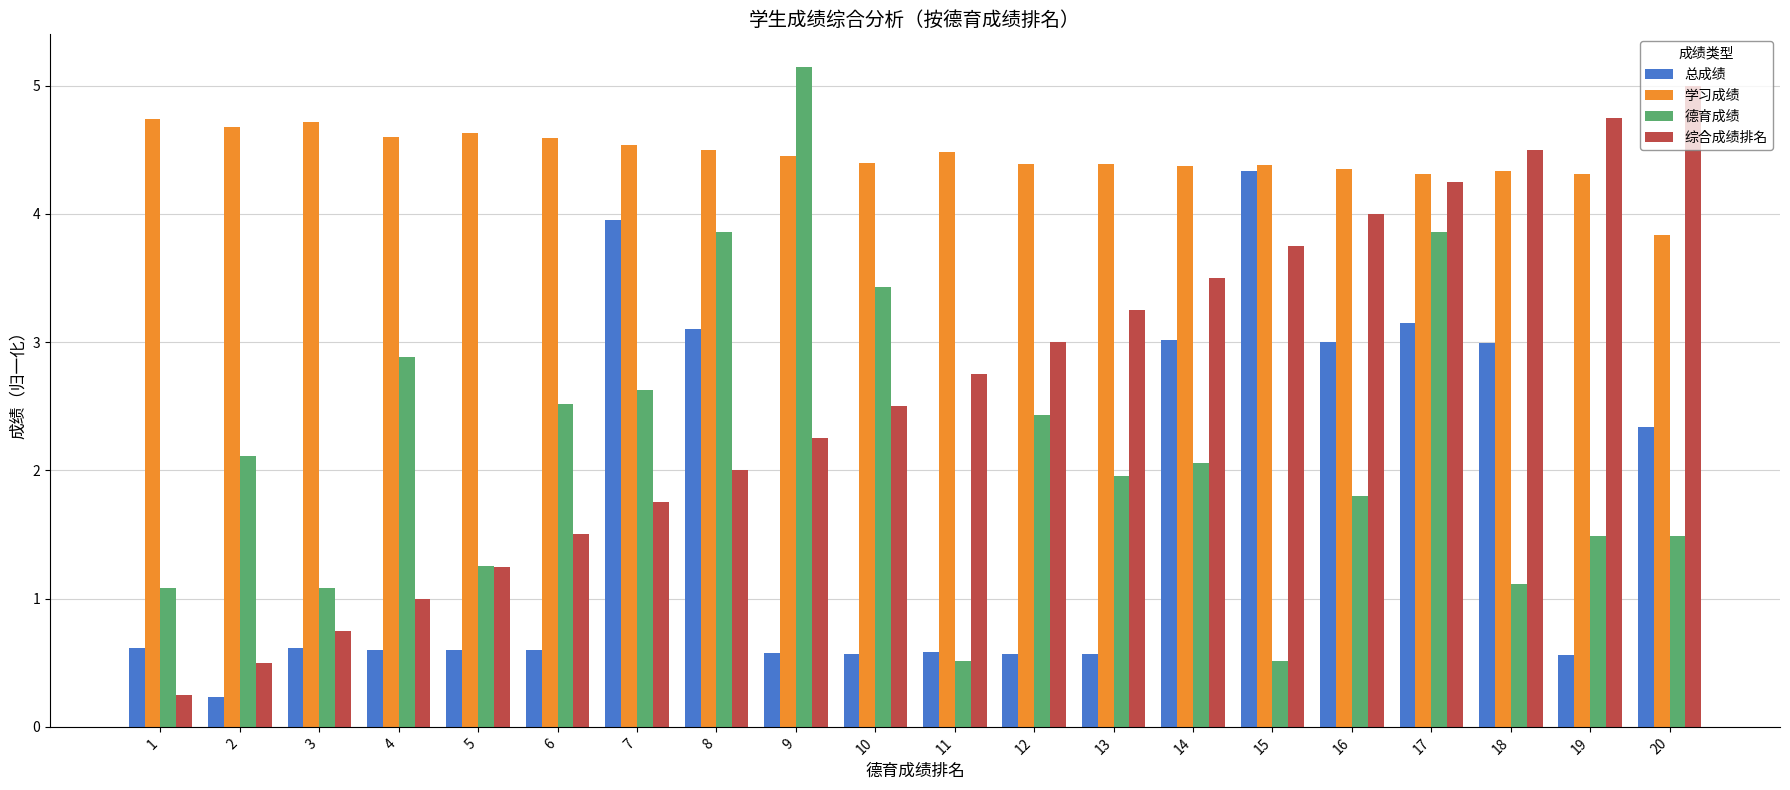

Which category has the highest value across all series?

9